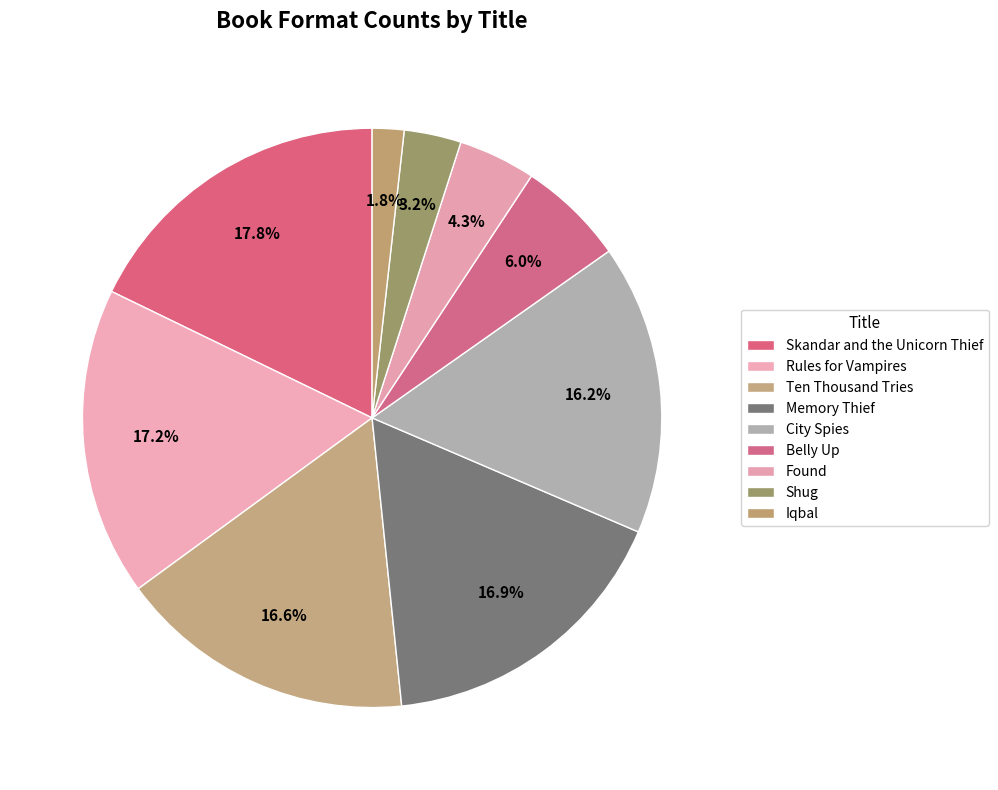

Does City Spies account for over 50% of the chart?

No